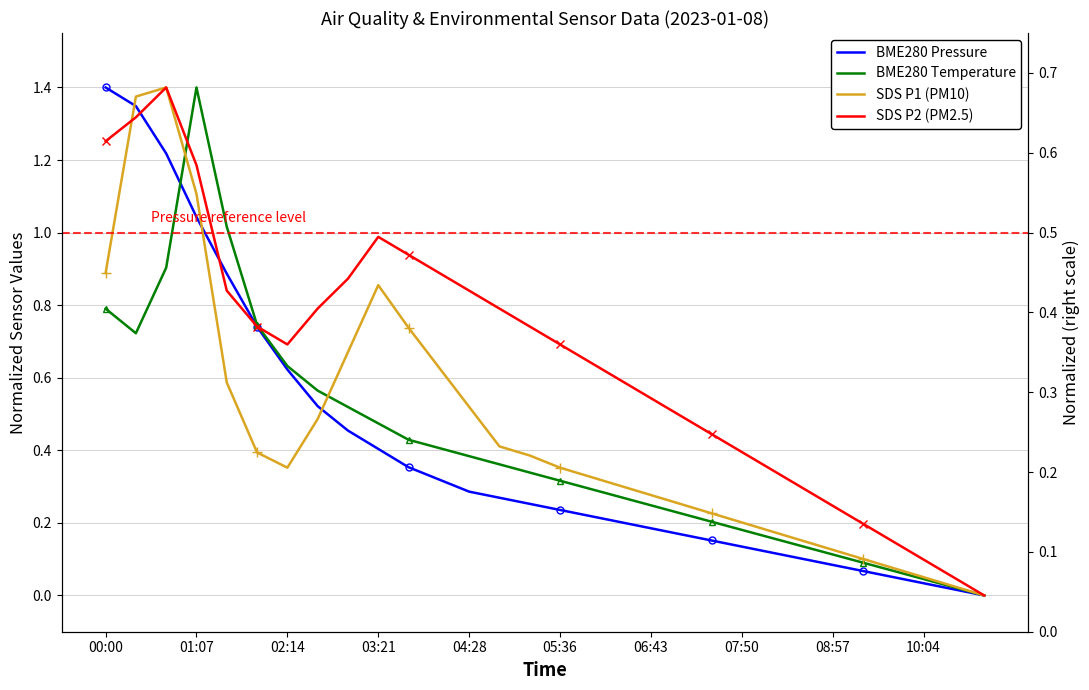

What is the highest value of the SDS P1 (PM10) series?

1.4